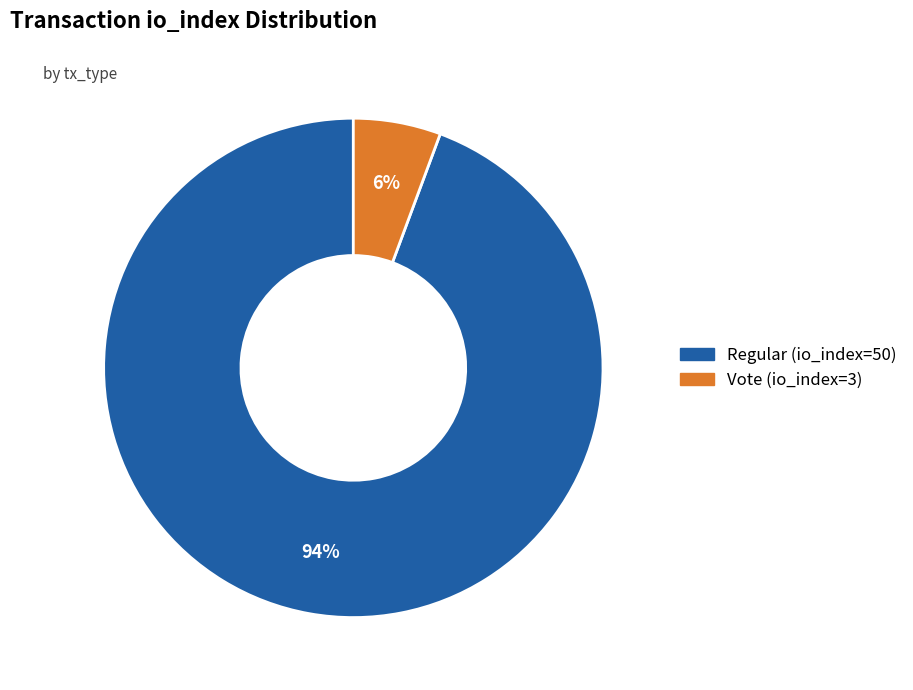

To the nearest percent, what is the average slice percentage?

50%